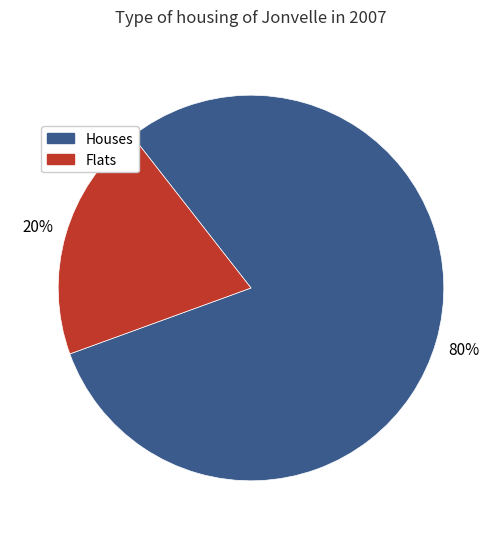

Is it true that Flats is 20% of the pie?

True